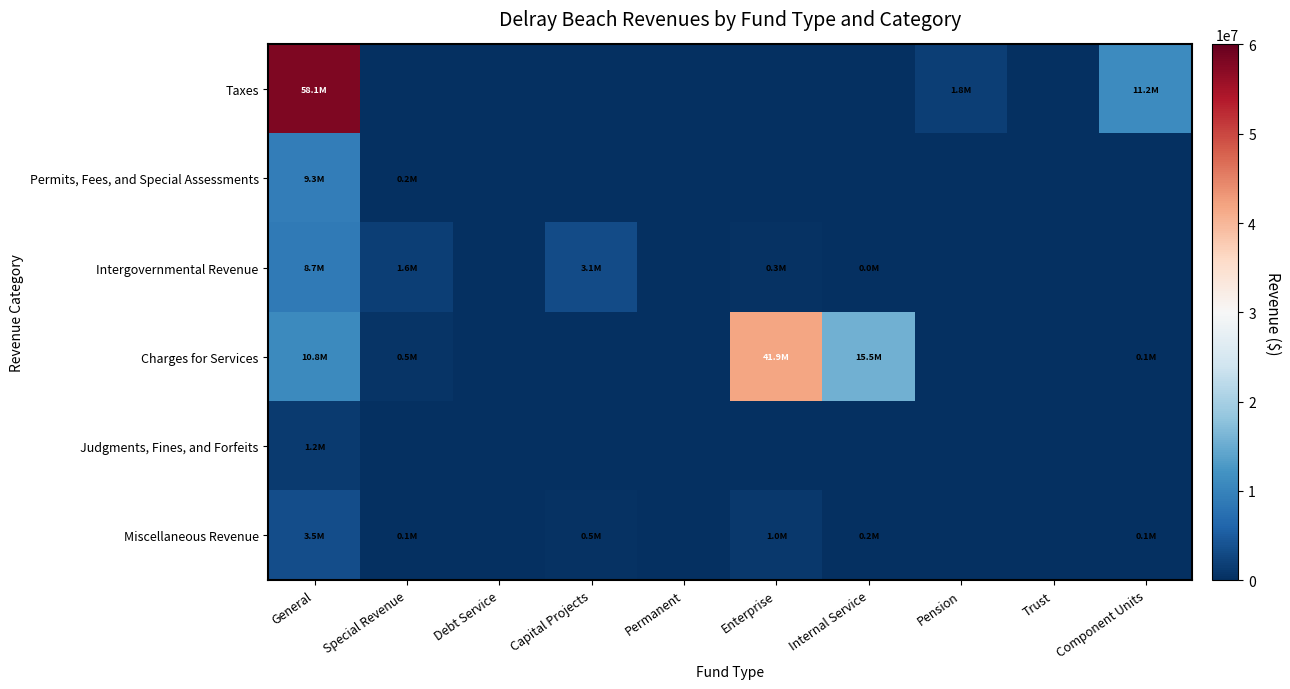

What is the maximum value shown in the chart?

58054047